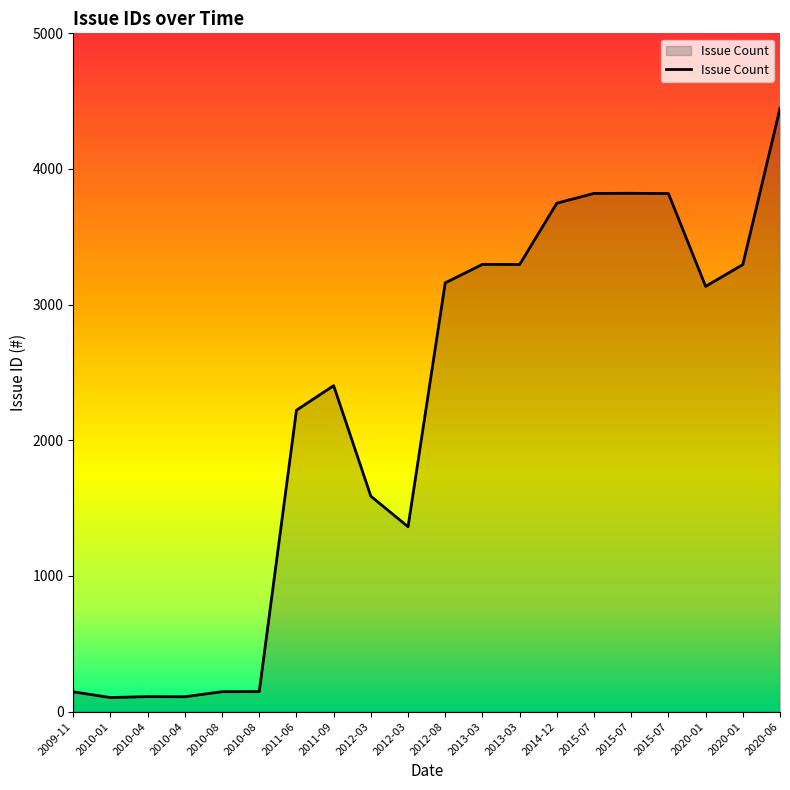

List the labels in order of value, largest first.

2020-06, 2015-07, 2015-07, 2015-07, 2014-12, 2013-03, 2013-03, 2020-01, 2012-08, 2020-01, 2011-09, 2011-06, 2012-03, 2012-03, 2010-08, 2010-08, 2009-11, 2010-04, 2010-04, 2010-01